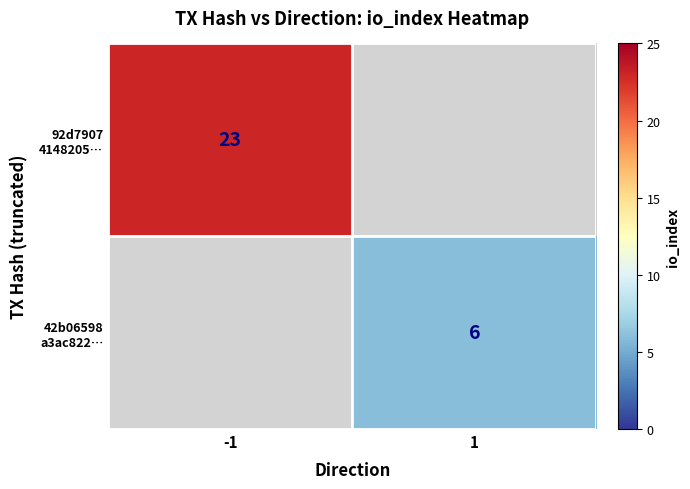

The 42b06598 a3ac822… series shows 6.0 at 1. True or false?

True